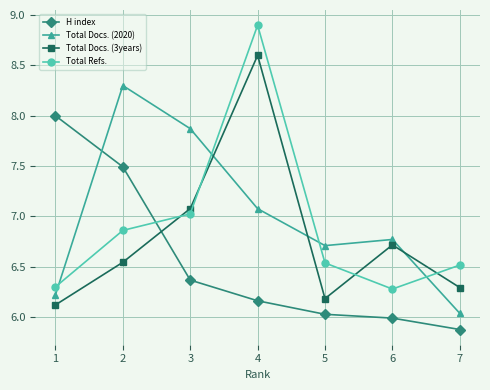

What is the total value across all series at 5?

25.5